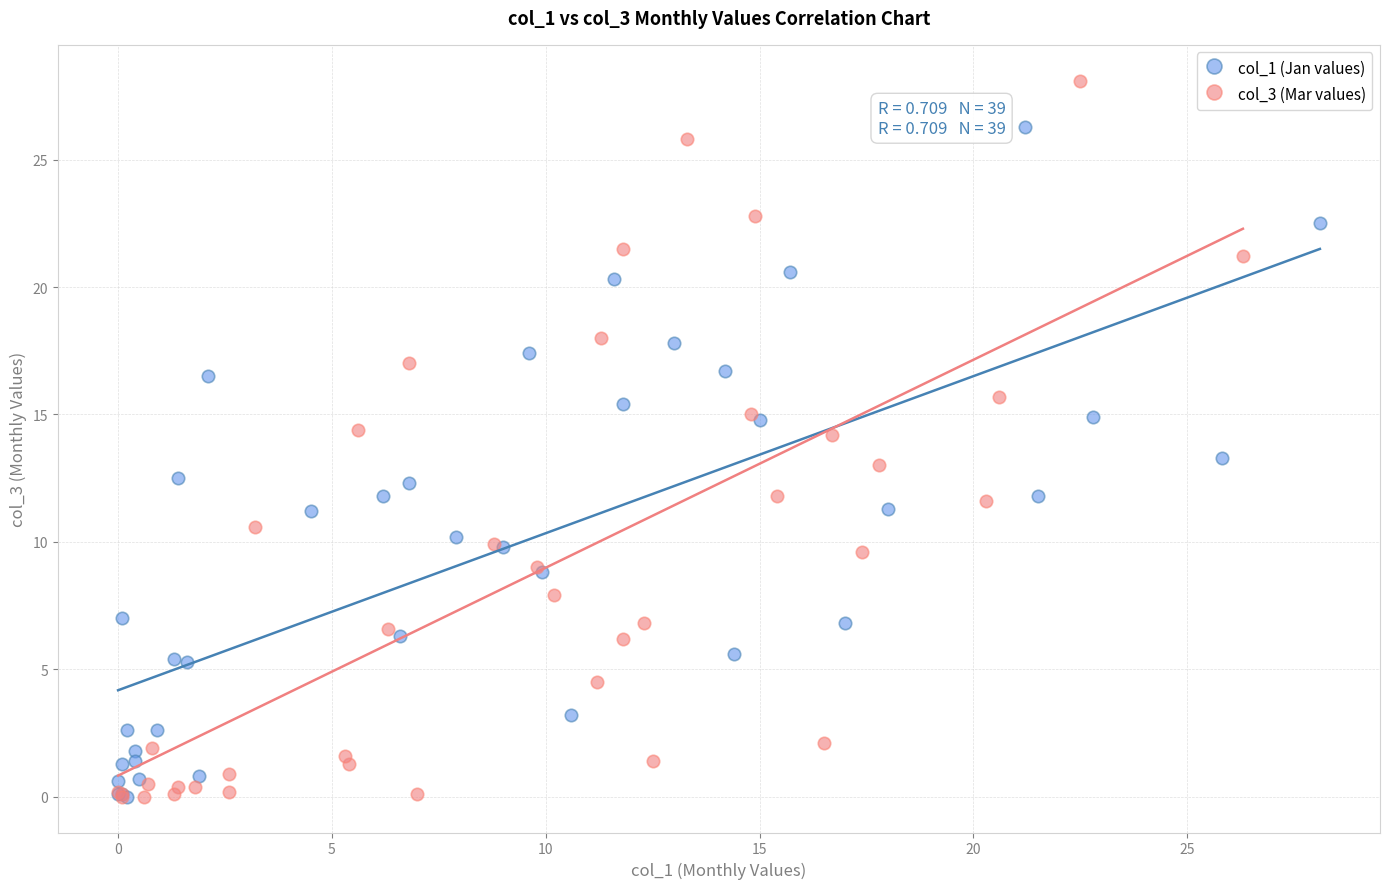

Which series contains the highest Y value?

col_3 (Mar values)